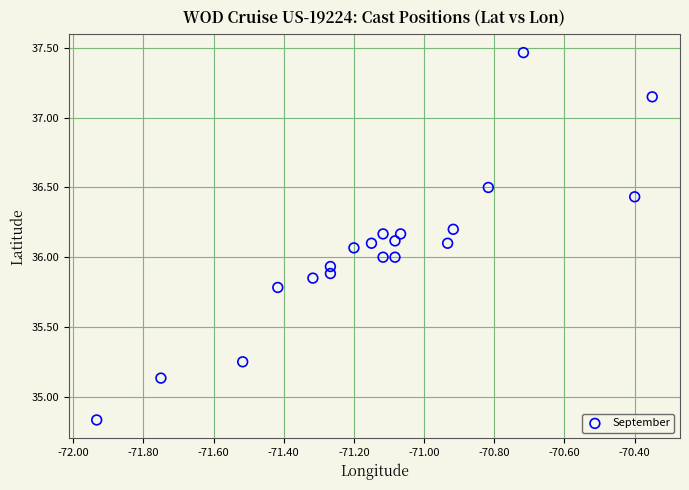

What is the range of Y values (max minus min)?

2.6